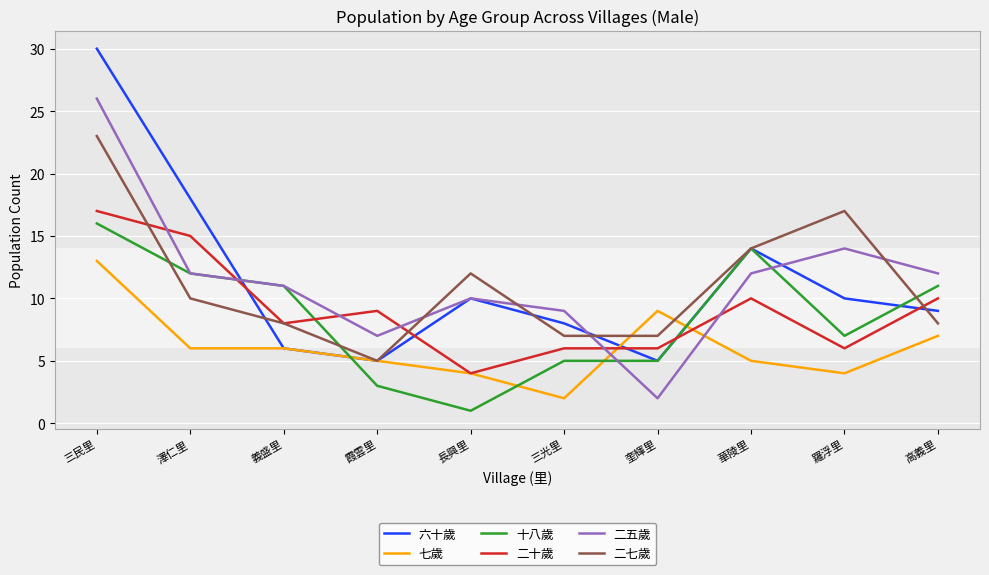

What is the spread (max minus min) of values at 霞雲里?

6